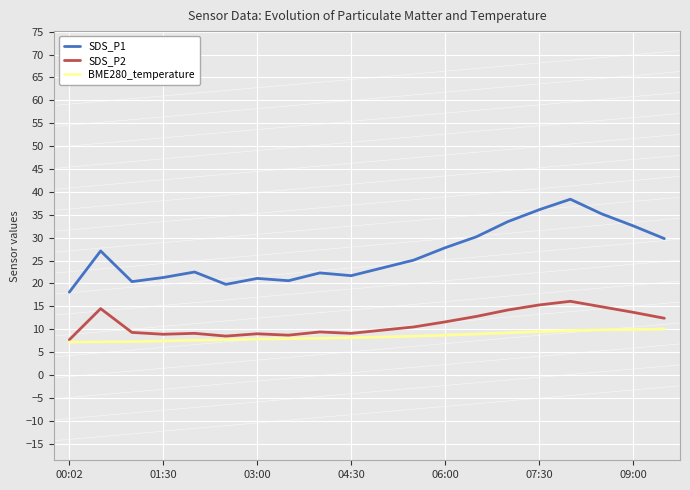

List the series in order of their peak value, lowest first.

BME280_temperature, SDS_P2, SDS_P1